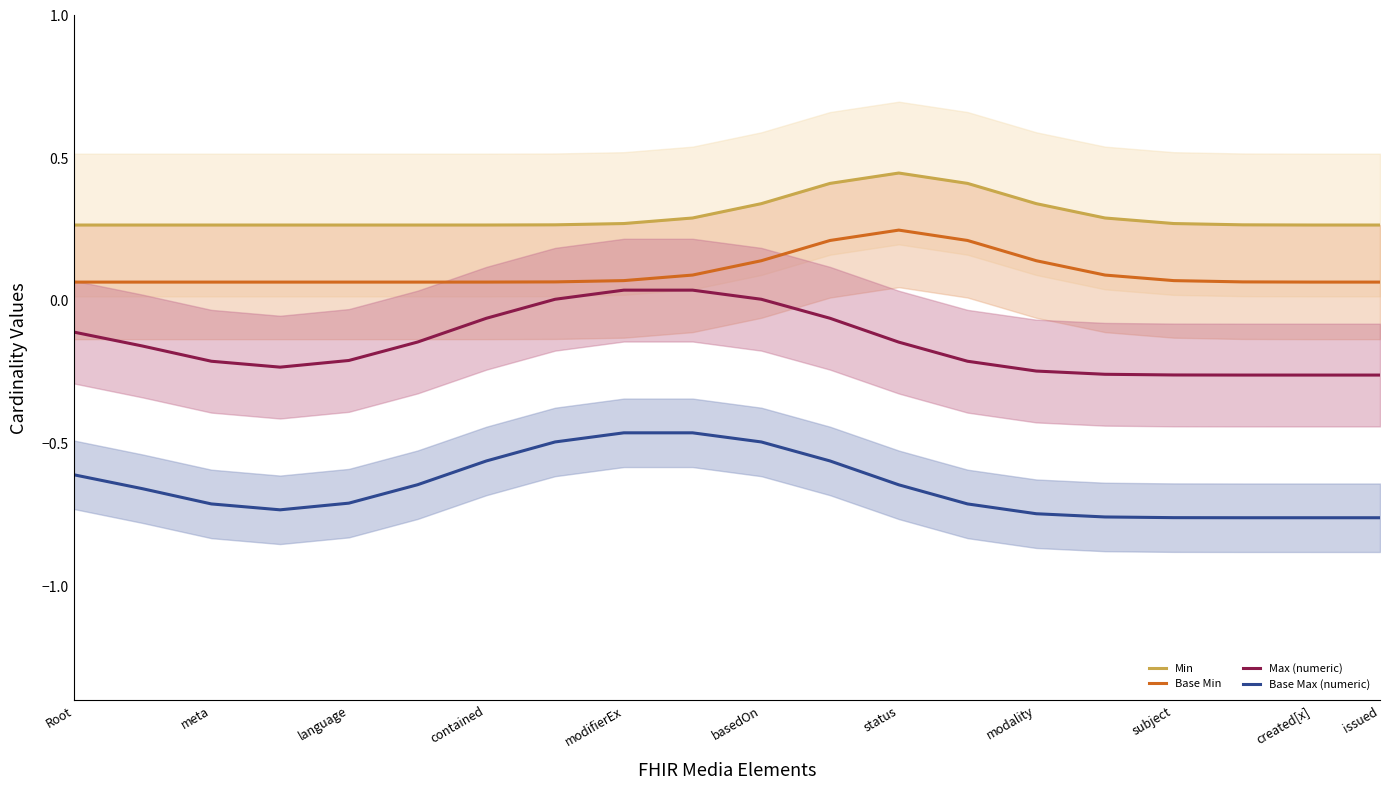

True or false: Base Max (numeric) and Max (numeric) intersect in this chart.

False